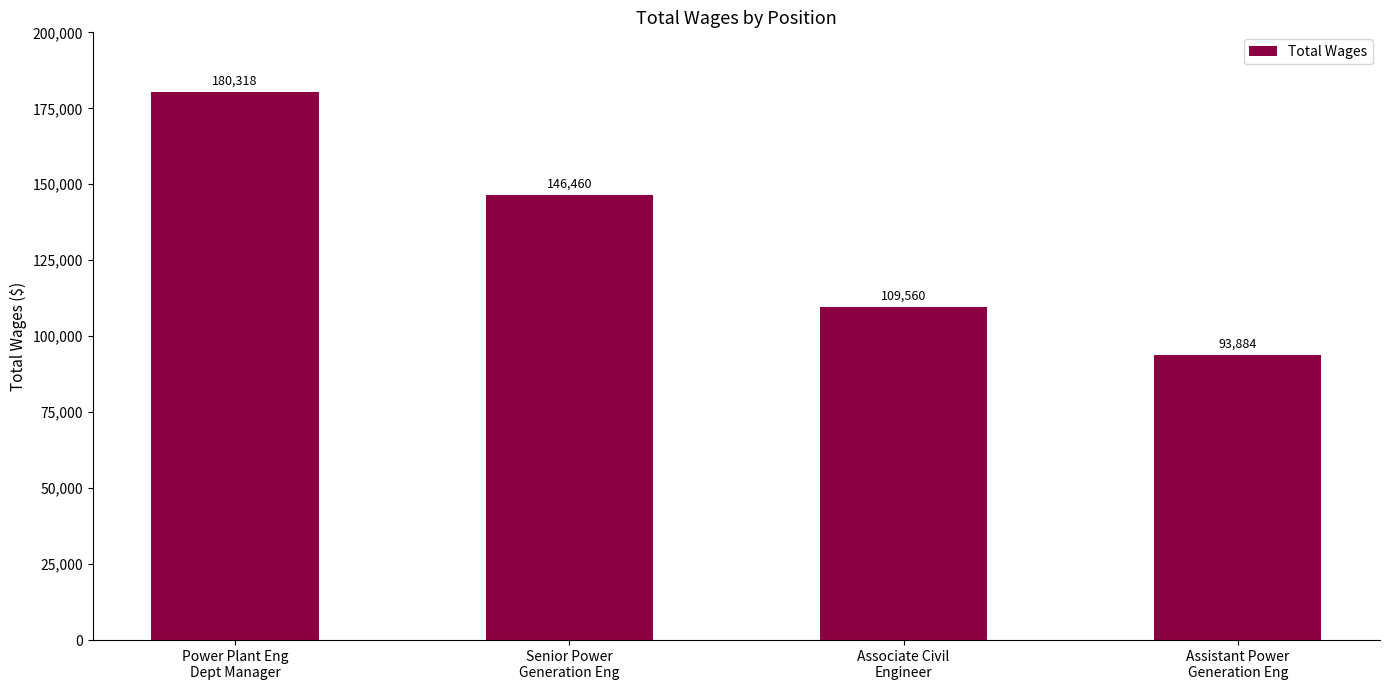

How many values are between 109560 and 180318?

3